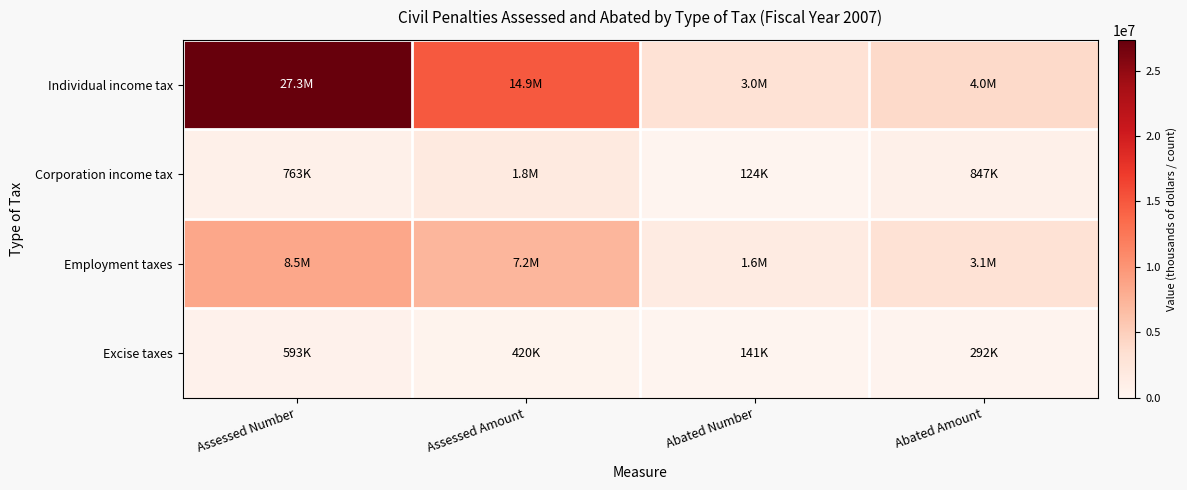

Between Assessed Number and Abated Number, which is larger?

Assessed Number